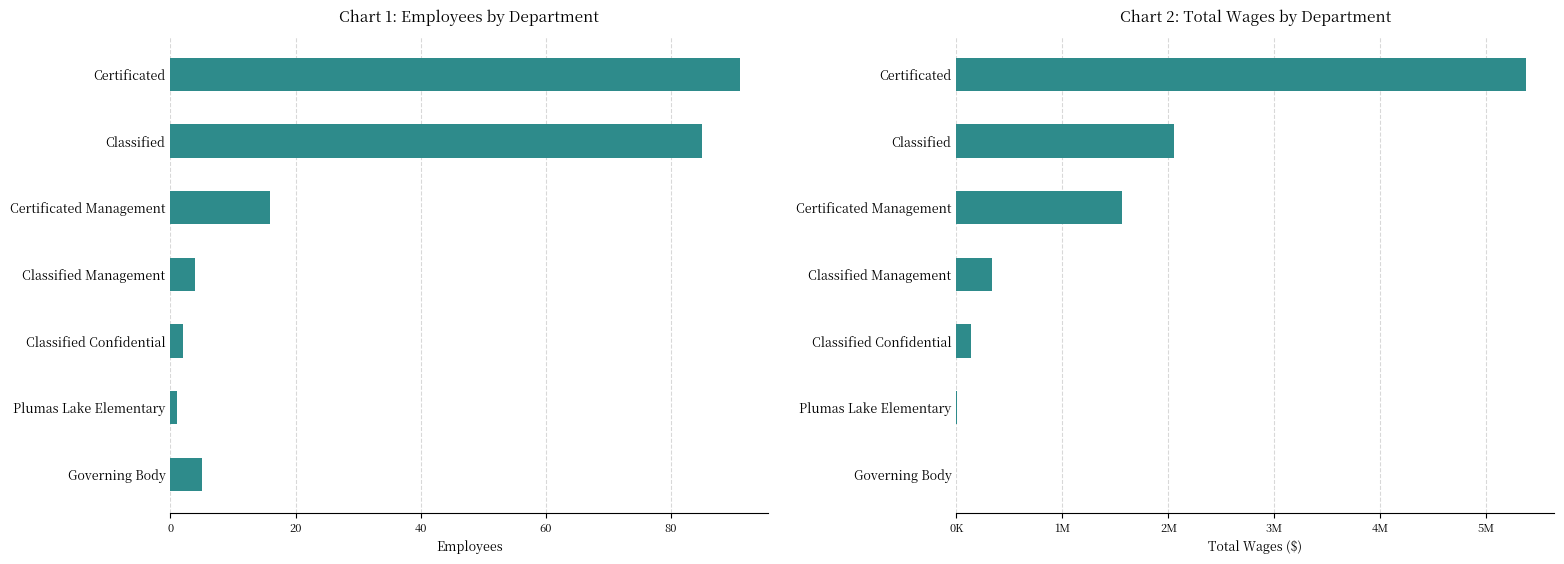

Which series has the widest spread of values?

Total Wages